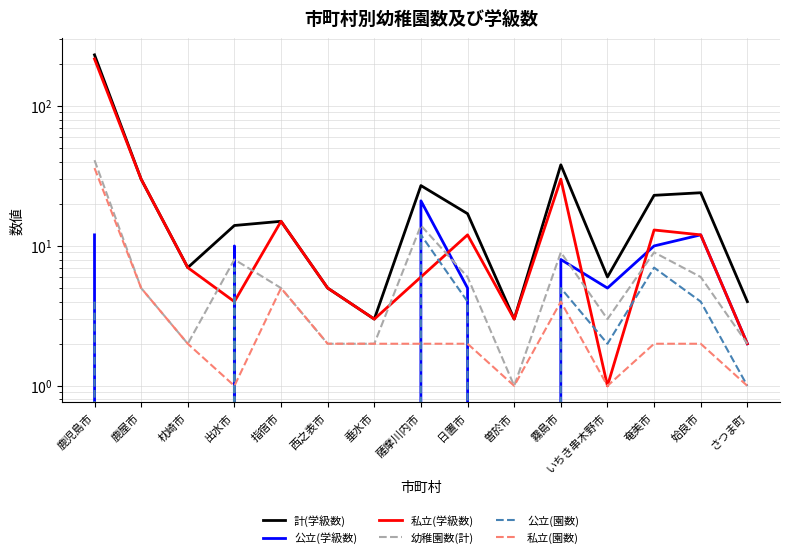

What is the average value of the 公立(学級数) series?

6